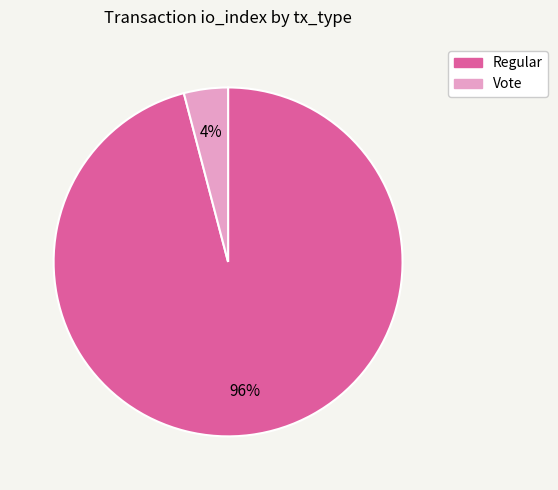

Does any single category account for the majority?

Yes